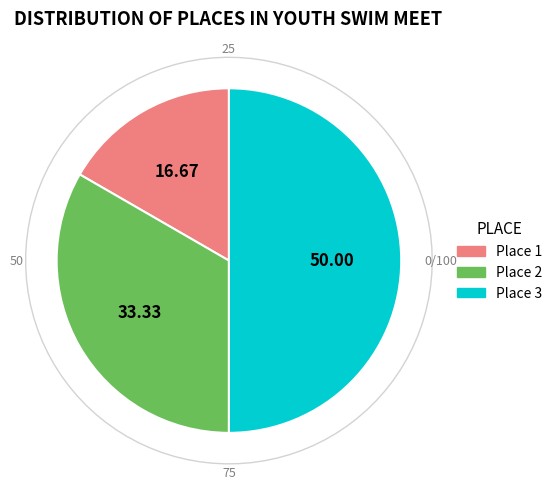

What percentage do 3 and 2 together represent?

83.3%